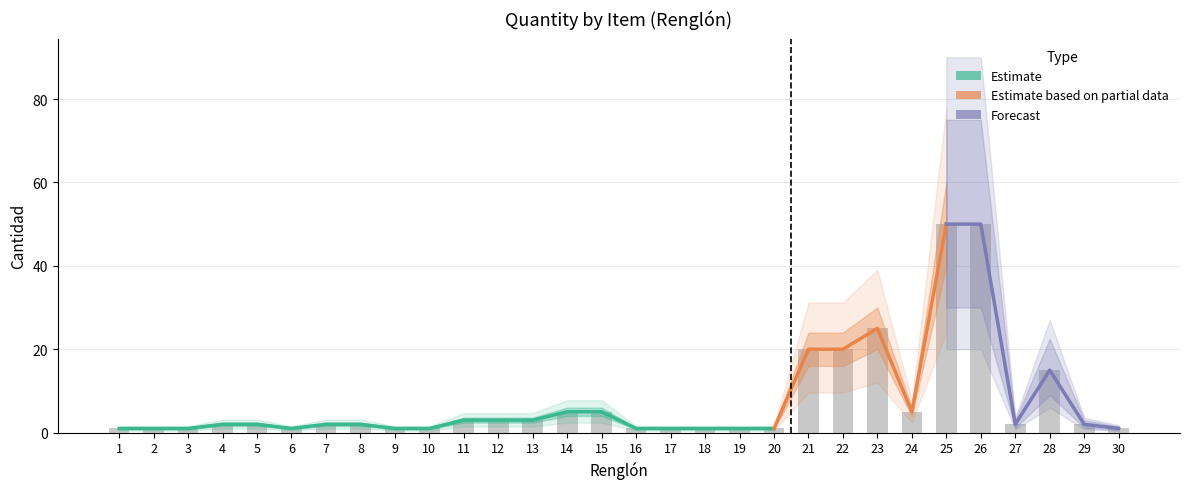

Reading left to right, list all the values displayed in this chart.

1	1	1	2	2	1	2	2	1	1	3	3	3	5	5	1	1	1	1	1	20	20	25	5	50	50	2	15	2	1